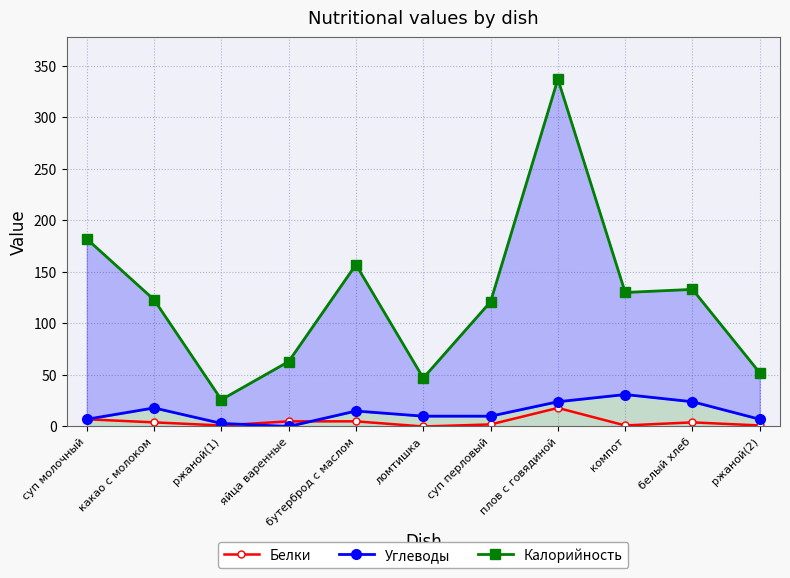

Reading left to right, extract all data points from this chart.

Белки: суп молочный=7	какао с молоком=4	ржаной(1)=1	яйца варенные=5	бутерброд с маслом=5	ломтишка=0	суп перловый=2	плов с говядиной=18	компот=1	белый хлеб=4	ржаной(2)=1
Углеводы: суп молочный=7	какао с молоком=18	ржаной(1)=3	яйца варенные=0	бутерброд с маслом=15	ломтишка=10	суп перловый=10	плов с говядиной=24	компот=31	белый хлеб=24	ржаной(2)=7
Калорийность: суп молочный=182	какао с молоком=123	ржаной(1)=26	яйца варенные=63	бутерброд с маслом=157	ломтишка=47	суп перловый=121	плов с говядиной=337	компот=130	белый хлеб=133	ржаной(2)=52